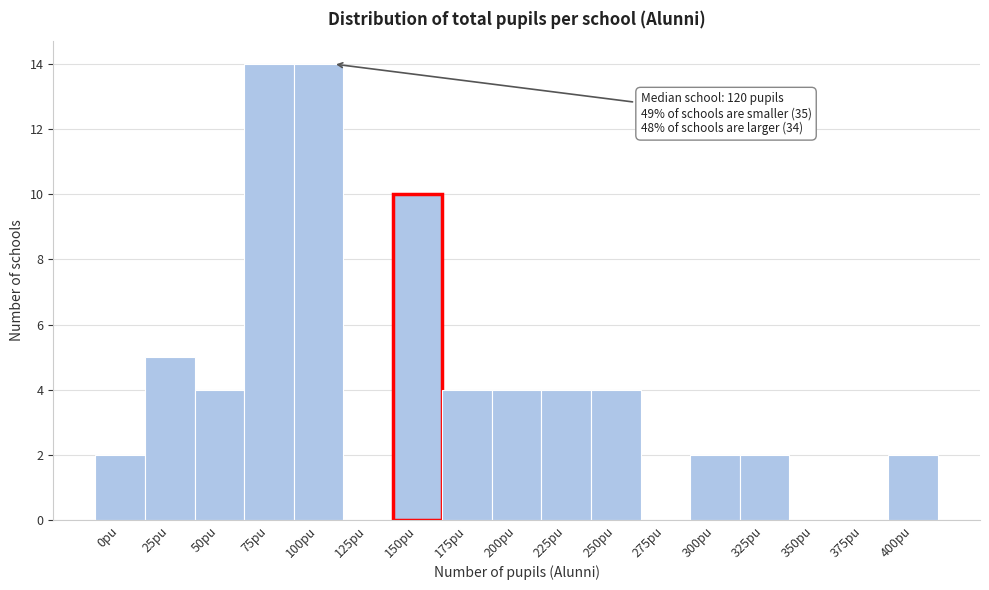

Reading left to right, transcribe all the data shown in this chart.

0pu=2	25pu=5	50pu=4	75pu=14	100pu=14	125pu=0	150pu=10	175pu=4	200pu=4	225pu=4	250pu=4	275pu=0	300pu=2	325pu=2	350pu=0	375pu=0	400pu=2